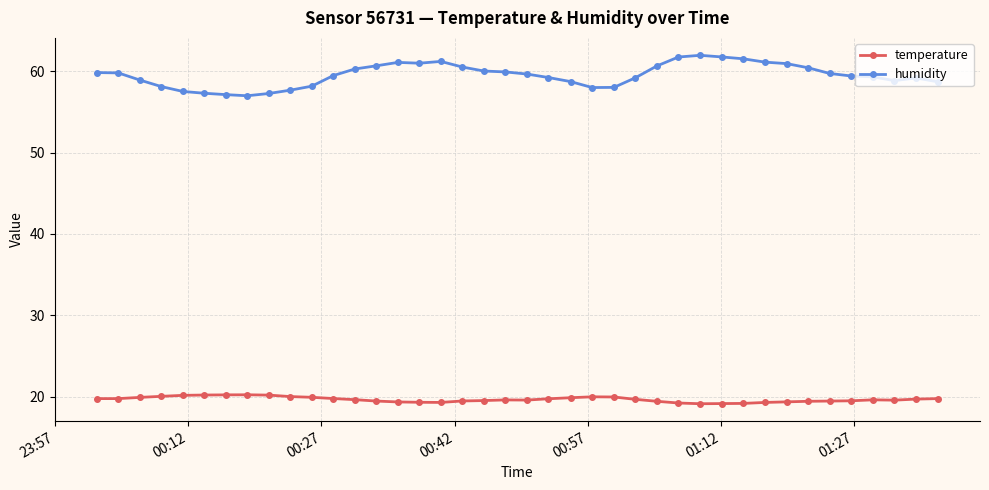

Is this an area chart (filled region under the line)?

No